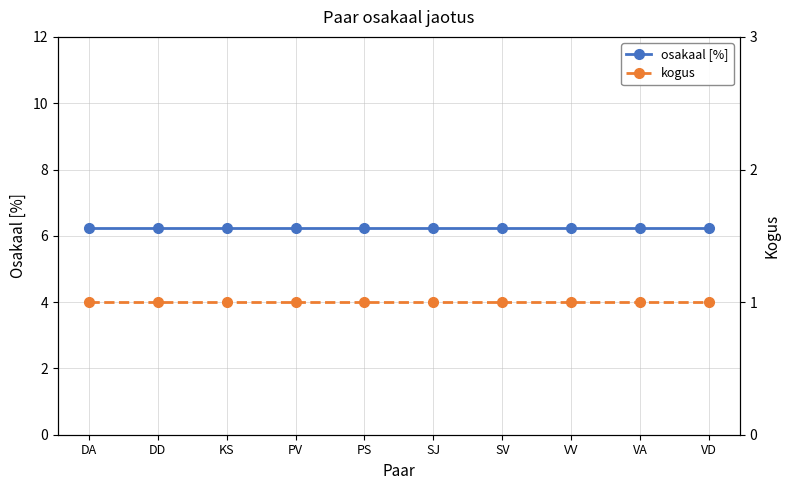

Reading left to right, what are all the values shown in this chart?

osakaal [%]: 6.2	6.2	6.2	6.2	6.2	6.2	6.2	6.2	6.2	6.2
kogus: 1.0	1.0	1.0	1.0	1.0	1.0	1.0	1.0	1.0	1.0